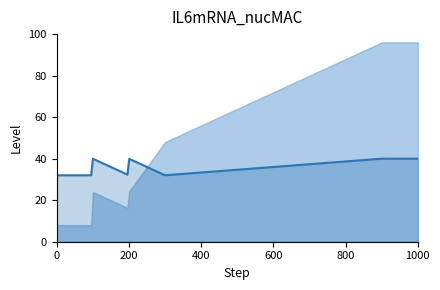

How many interior local valleys does the Job Zone series have?

3